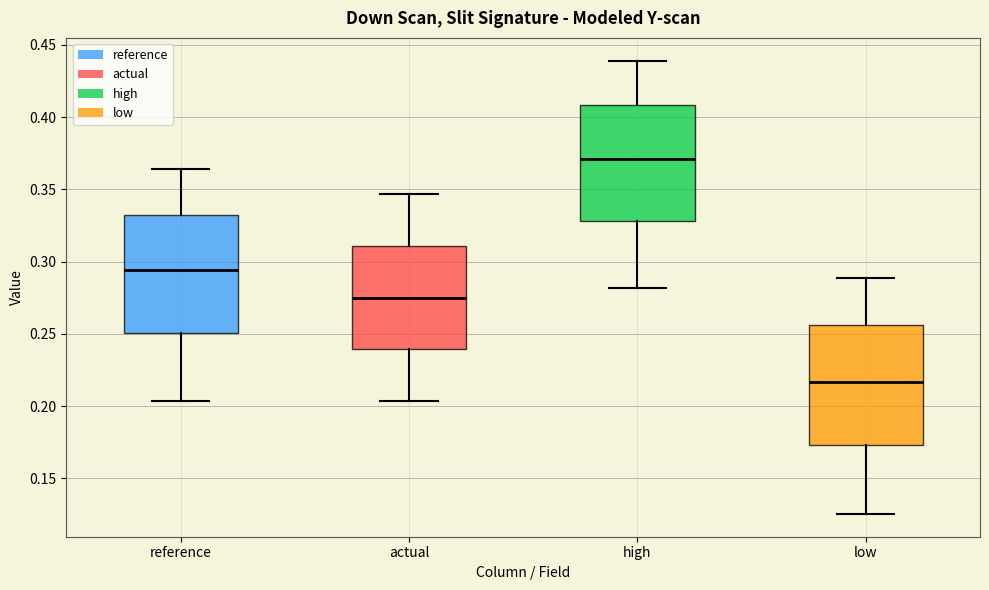

Reading left to right, transcribe this box plot: for each box, give where its median line is, the range the box spans, and where its two whiskers end, as read against the y-axis. The values are not printed on the chart, so give them approximately, as read against the axis.

reference: median 0.295, box 0.250 to 0.330, whiskers 0.205 to 0.365
actual: median 0.275, box 0.240 to 0.310, whiskers 0.205 to 0.345
high: median 0.370, box 0.330 to 0.410, whiskers 0.280 to 0.440
low: median 0.215, box 0.175 to 0.255, whiskers 0.125 to 0.290